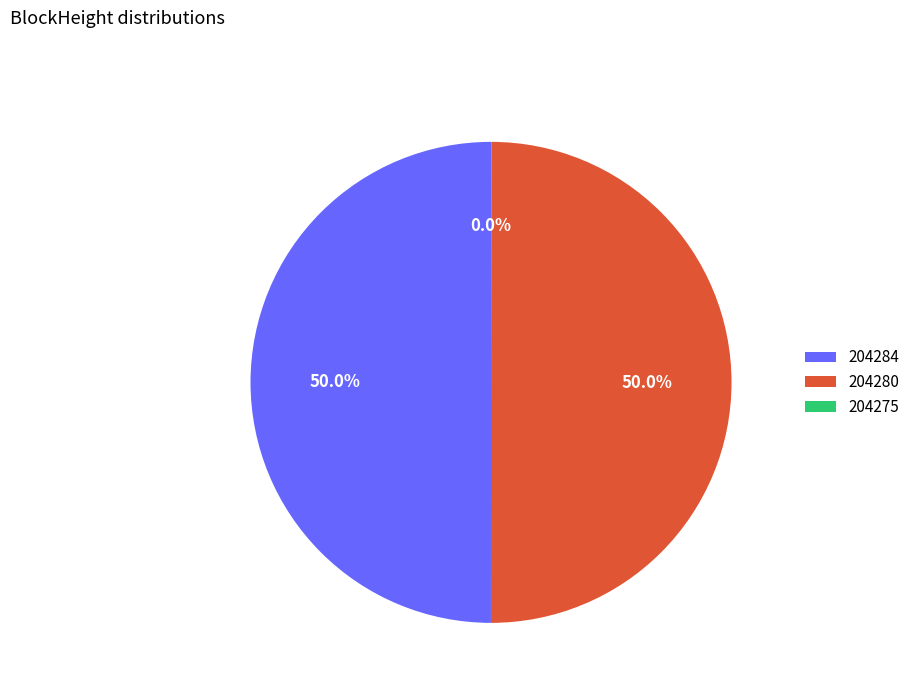

What percentage is NOT represented by 204280?

50.0%